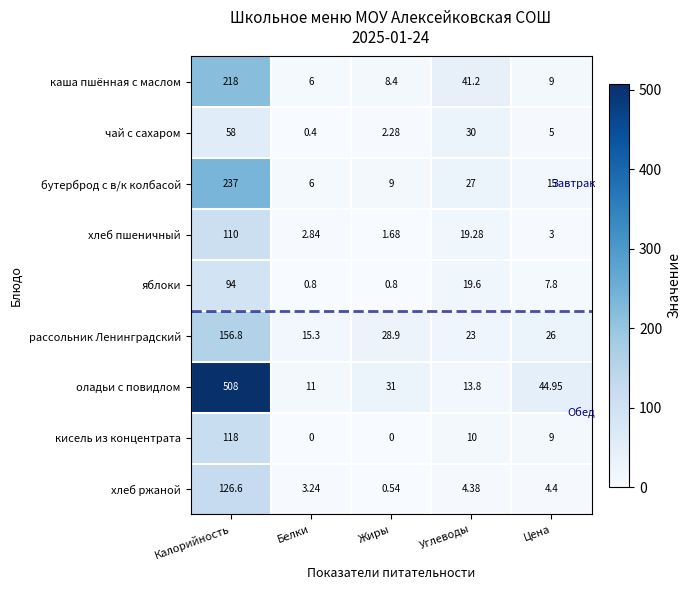

Rank the series at Калорийность from highest to lowest value.

оладьи с повидлом, бутерброд с в/к колбасой, каша пшённая с маслом, рассольник Ленинградский, хлеб ржаной, кисель из концентрата, хлеб пшеничный, яблоки, чай с сахаром